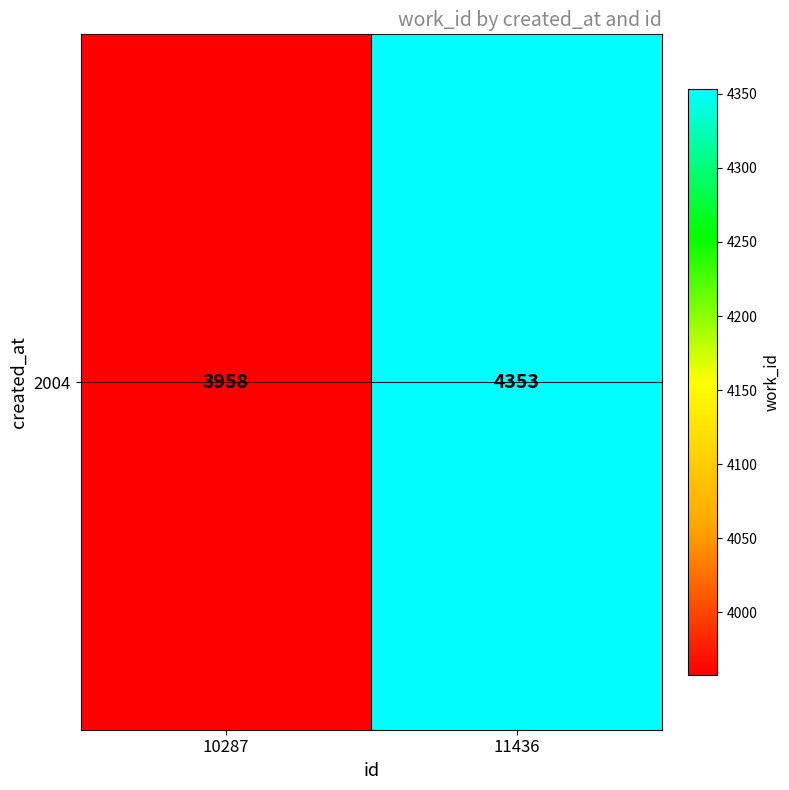

What is the difference between the maximum and minimum values?

395